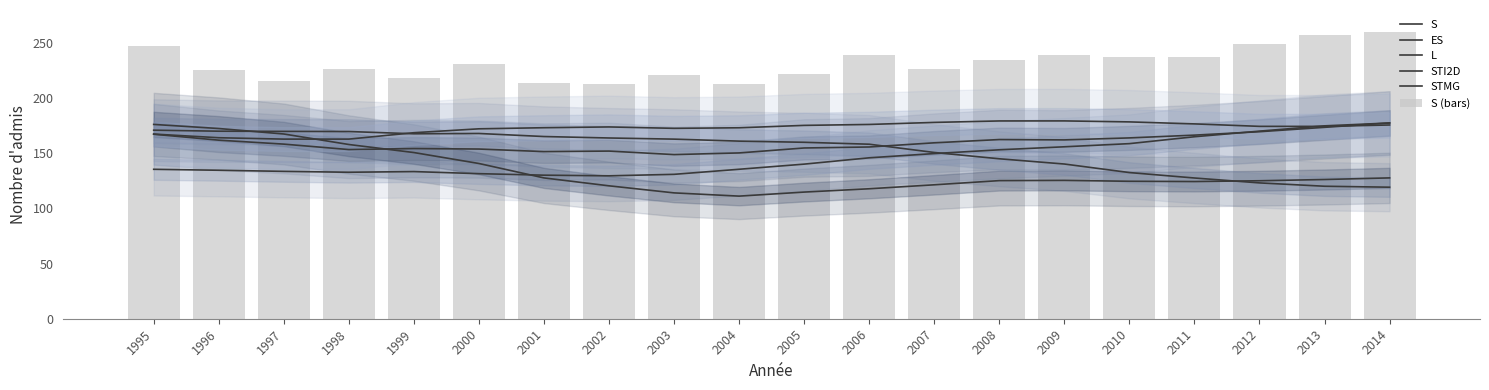

Is the value of ES at 2009 greater than the value of L at 2009?

Yes